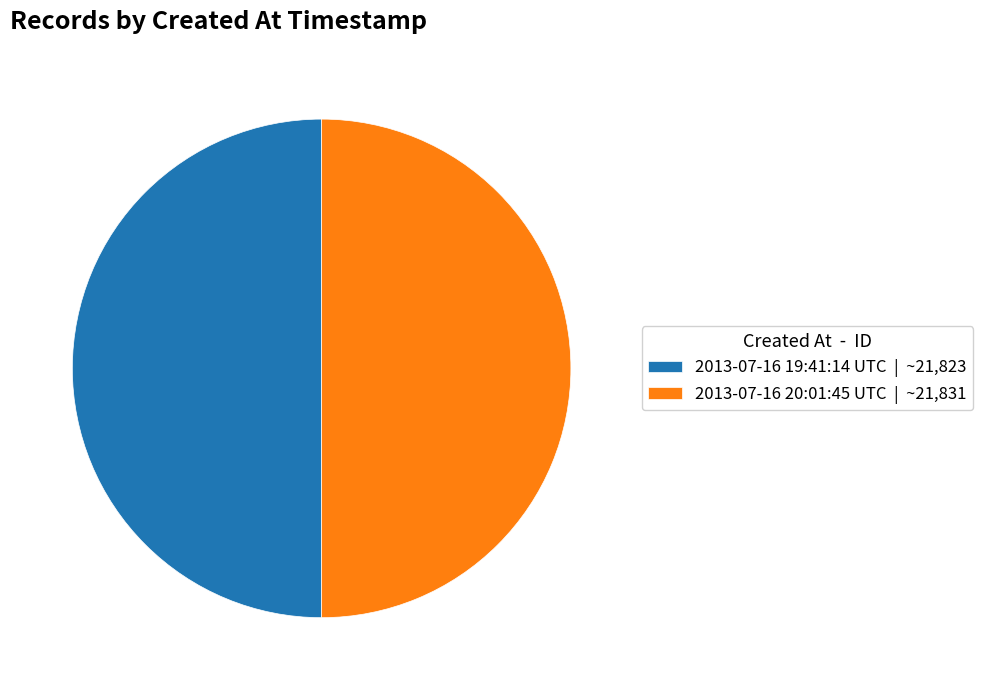

Is the sum of 2013-07-16 20:01:45 UTC | ~21,831 and 2013-07-16 19:41:14 UTC | ~21,823 greater than half?

Yes